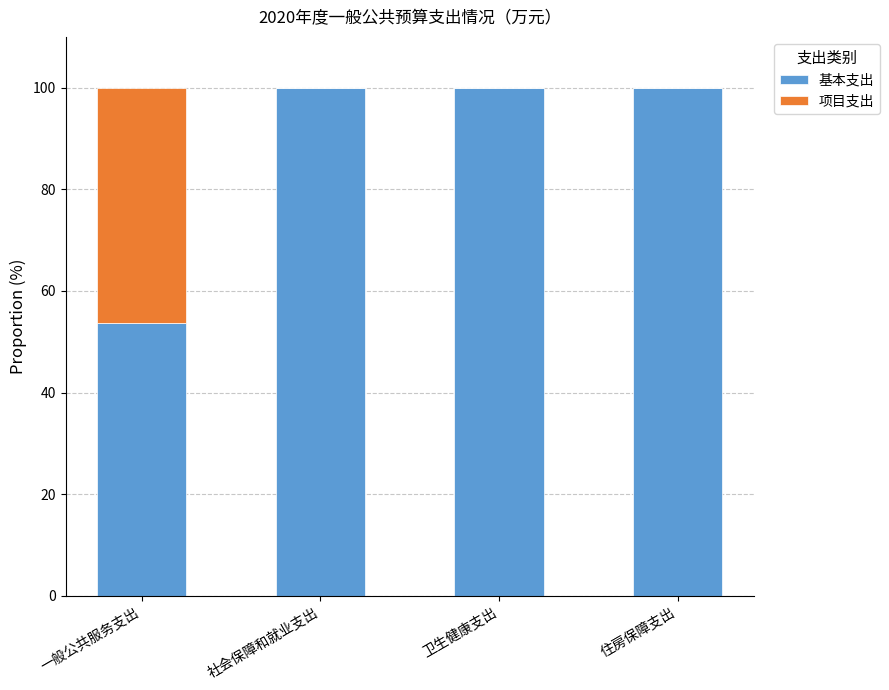

The 基本支出 series shows 100.0 at 社会保障和就业支出. True or false?

True